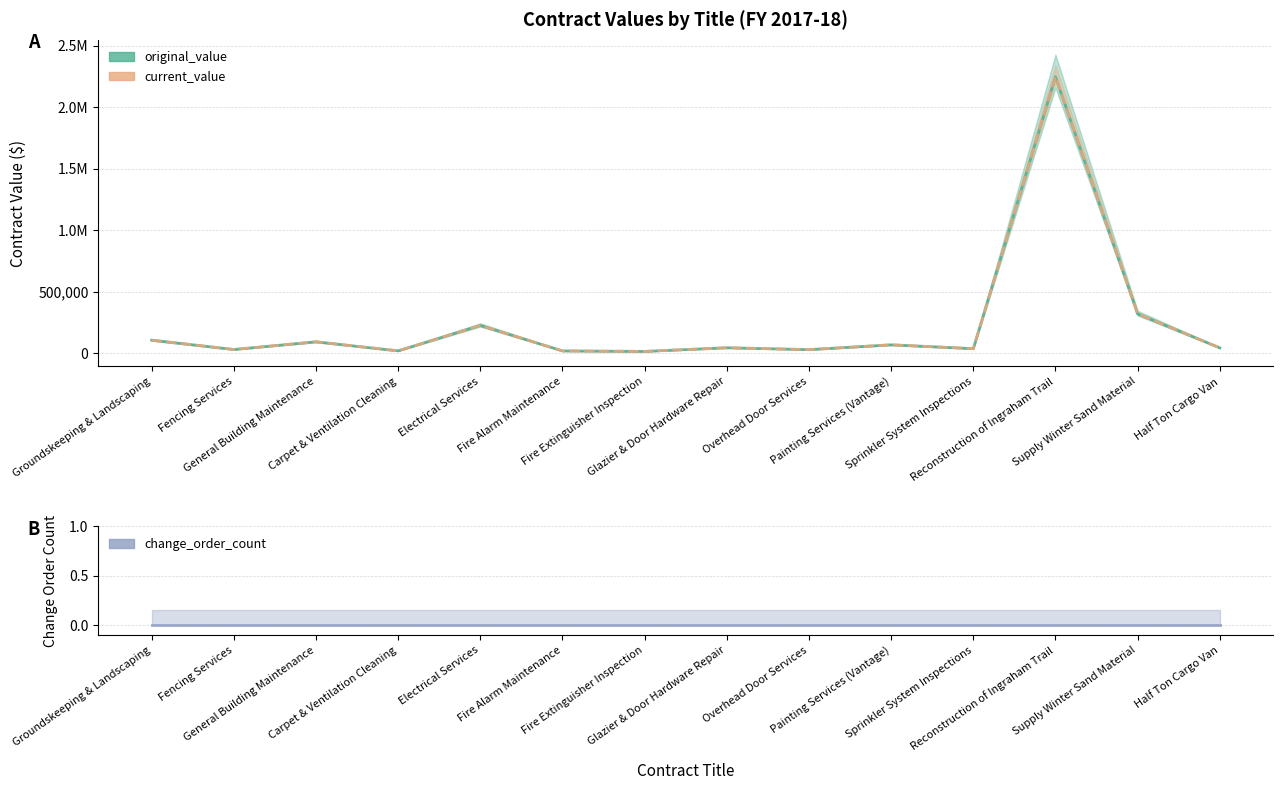

What is the difference between the second highest and minimum values in the original_value series?

305071.7